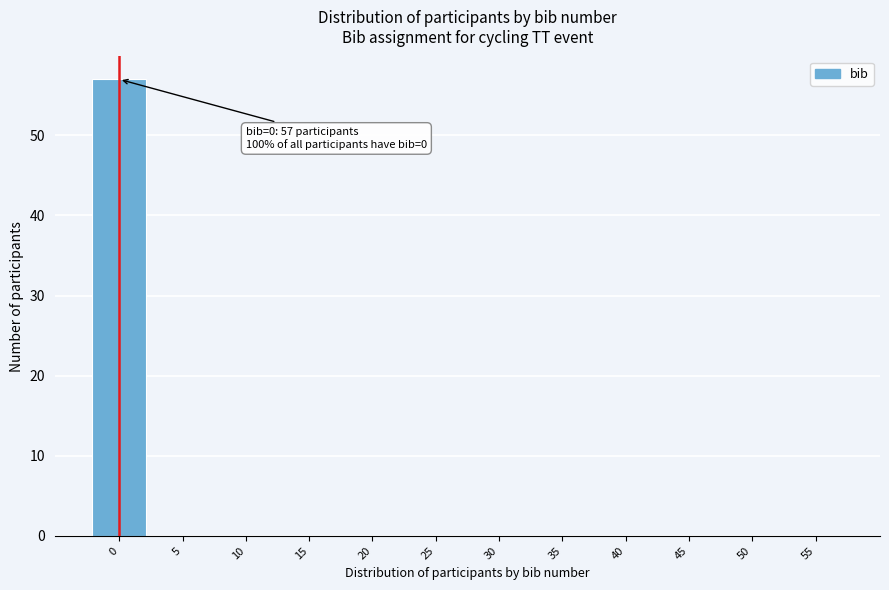

Reading left to right, transcribe all the data shown in this chart.

0=57	5=0	10=0	15=0	20=0	25=0	30=0	35=0	40=0	45=0	50=0	55=0